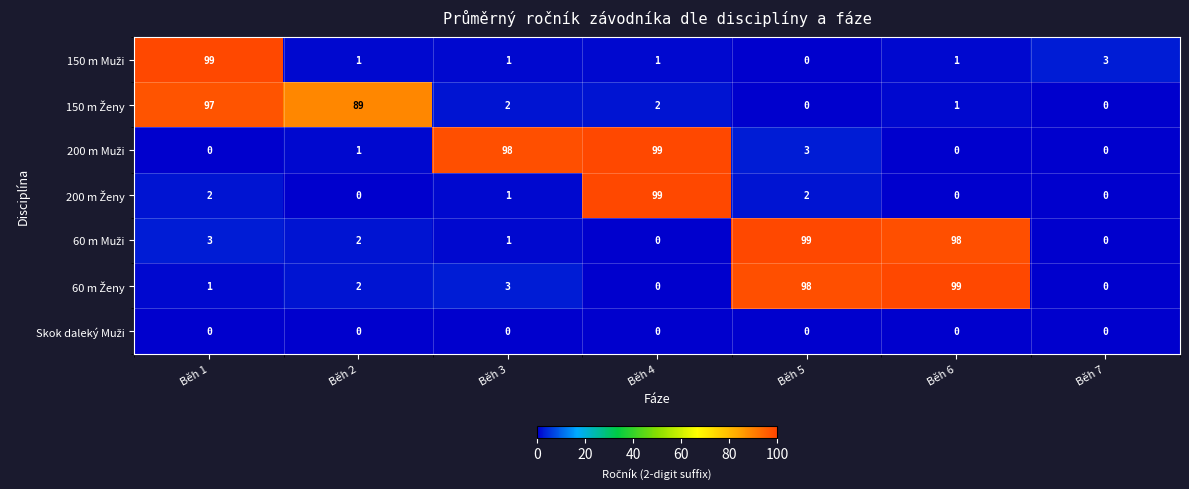

What is the maximum value shown in the chart?

99